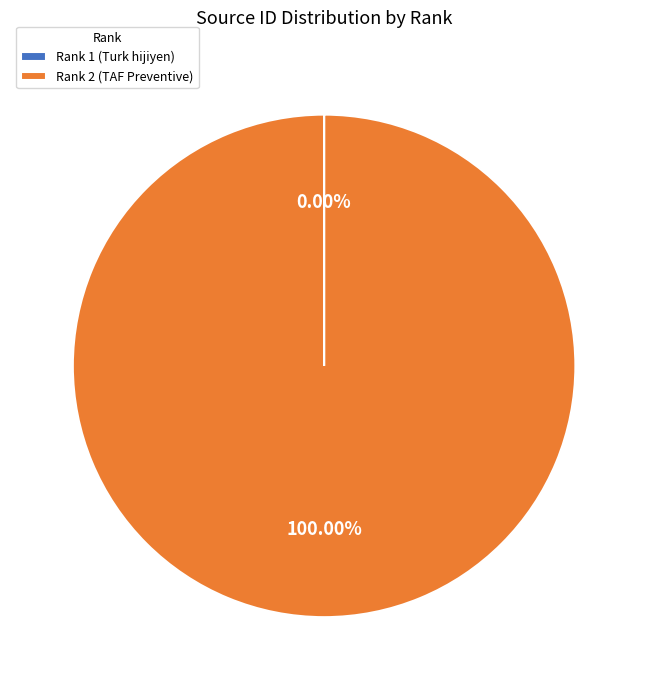

What percentage is the Rank 2 (TAF Preventive) slice, to the nearest percent?

100%